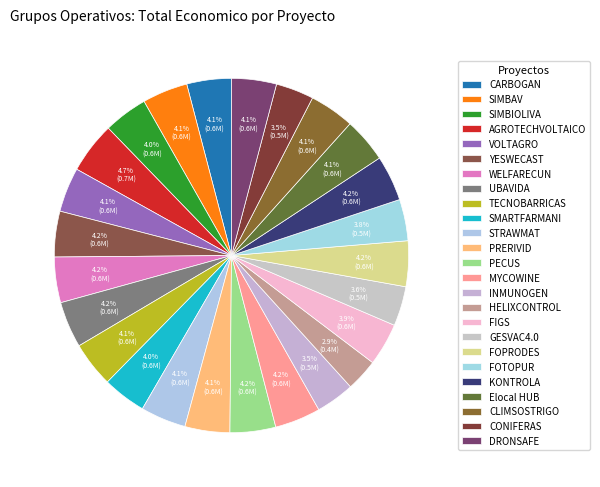

Is GESVAC4.0 the majority of the pie?

No